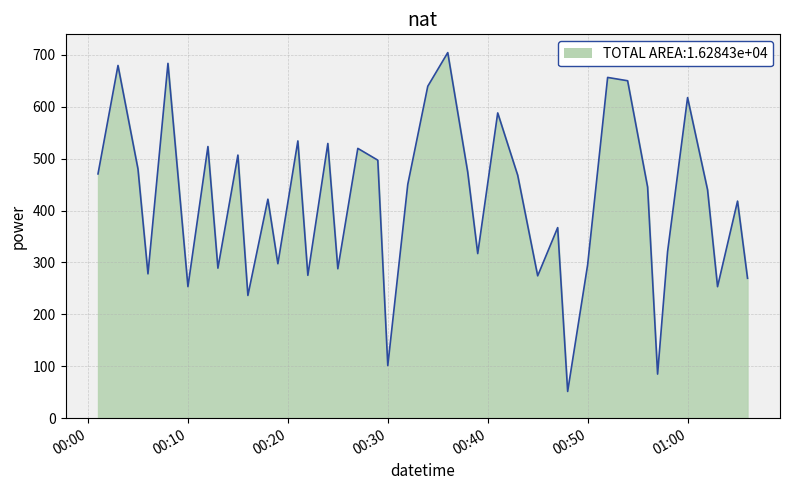

What is the difference between the maximum and minimum values?

653.0